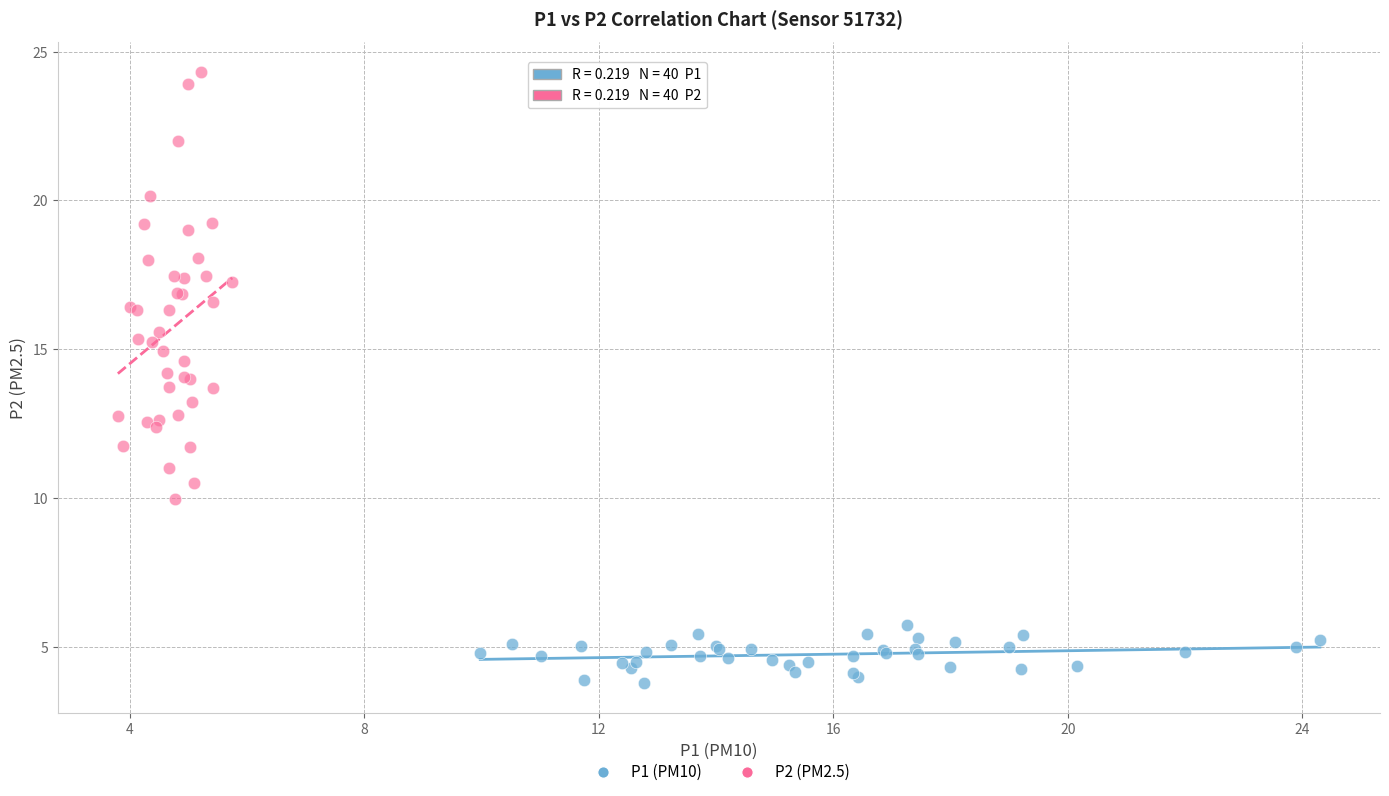

Which series reaches the maximum Y coordinate?

P2 (PM2.5)